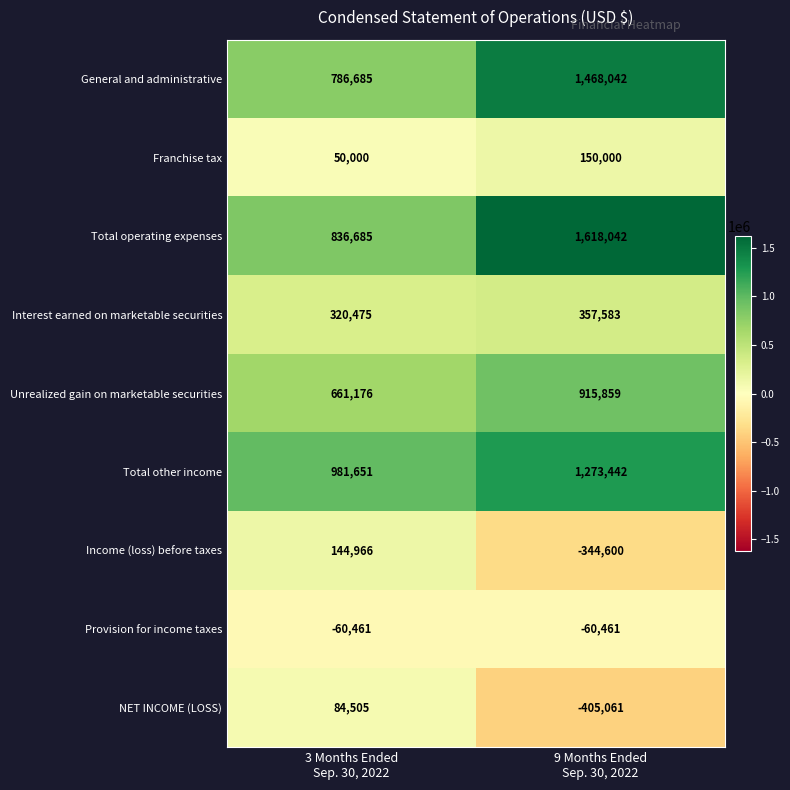

Which series has the largest total across all categories?

Total operating expenses